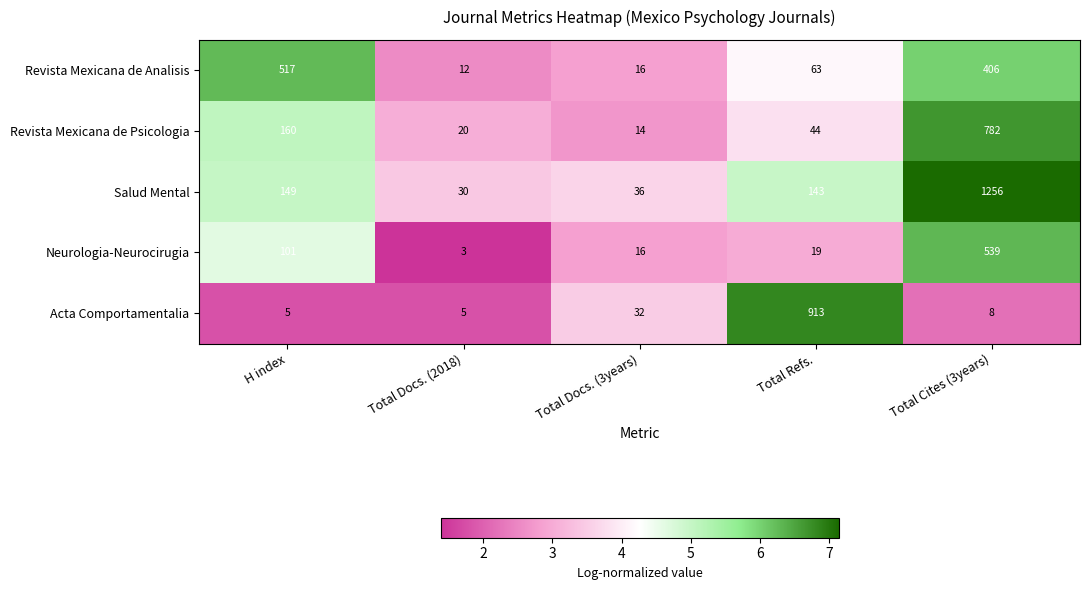

True or false: Salud Mental has a value of 51 at Total Docs. (2018).

False